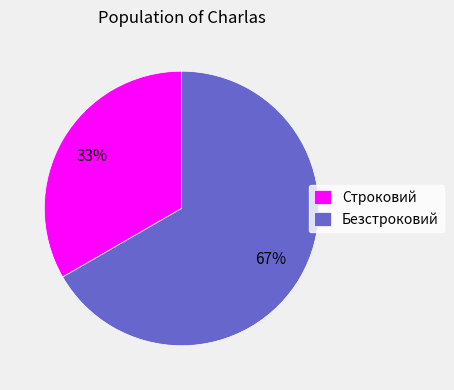

Does Безстроковий account for over 50% of the chart?

Yes